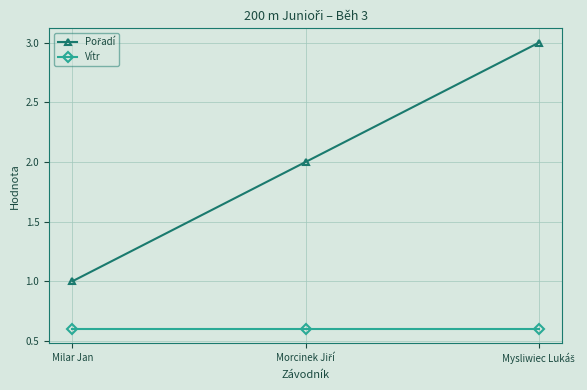

What is the spread (max minus min) of values at Milar Jan?

0.4